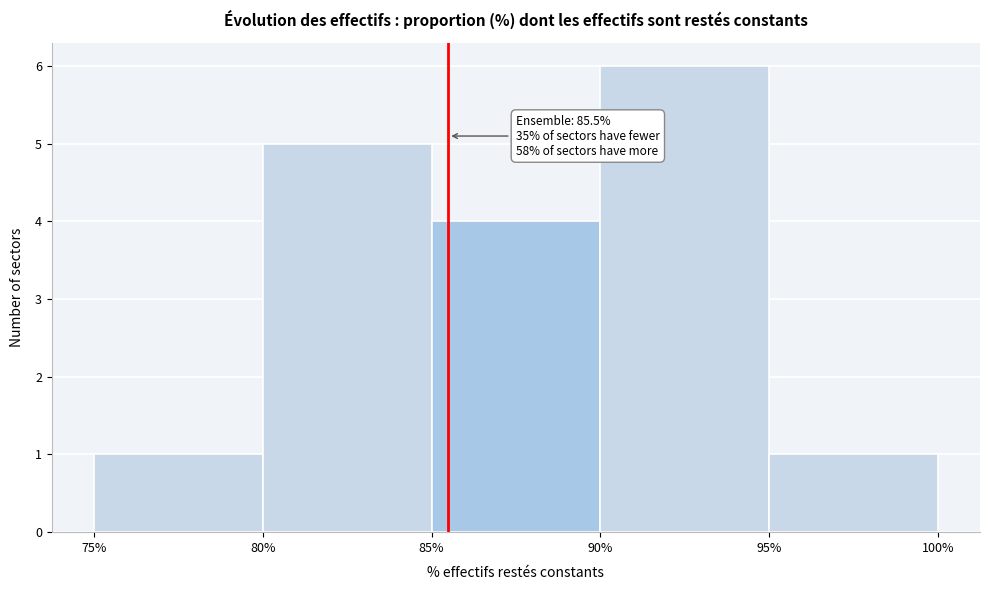

Which range on the x-axis has the tallest bar?

90% to 95%